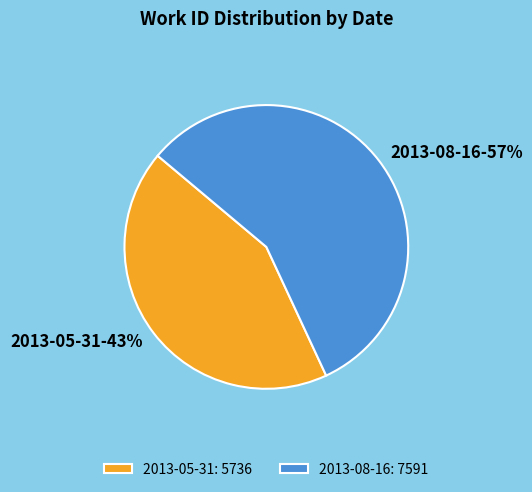

Rank the categories by value from lowest to highest.

2013-05-31, 2013-08-16